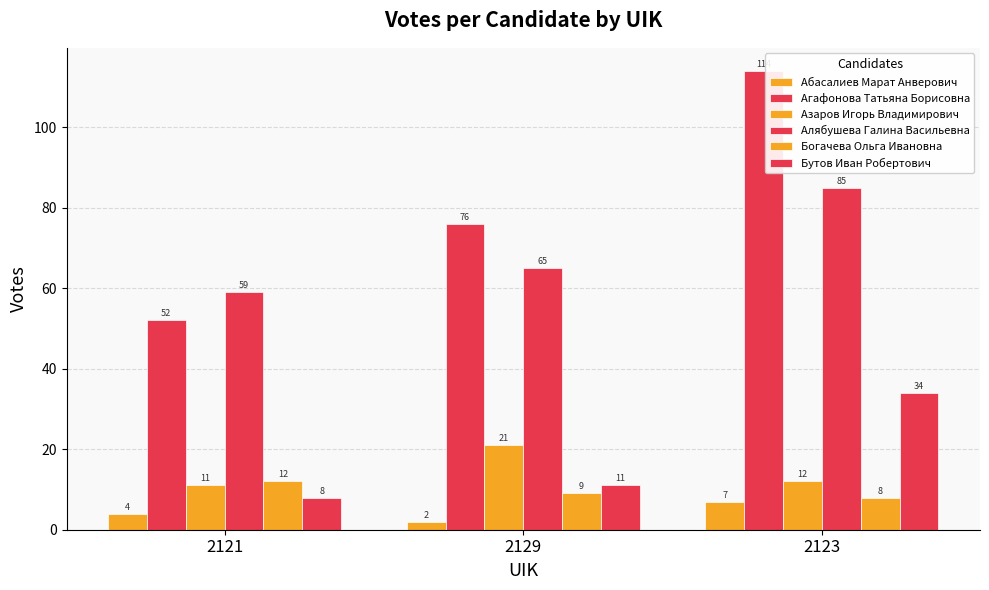

Which series changed the most between 2121 and 2123?

Агафонова Татьяна Борисовна